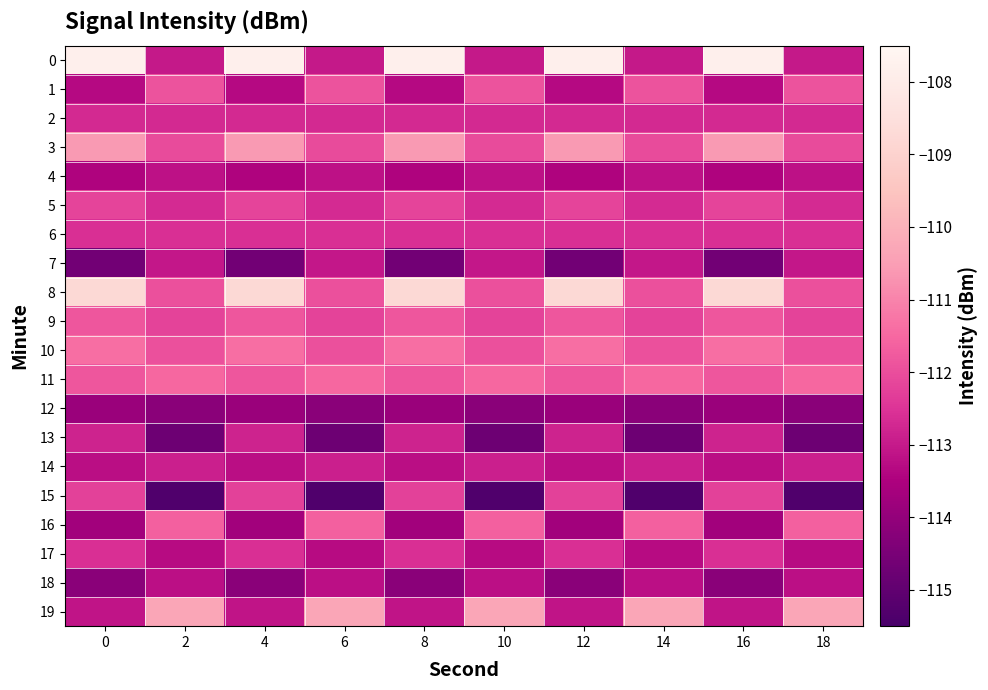

How many series are shown in this chart?

20